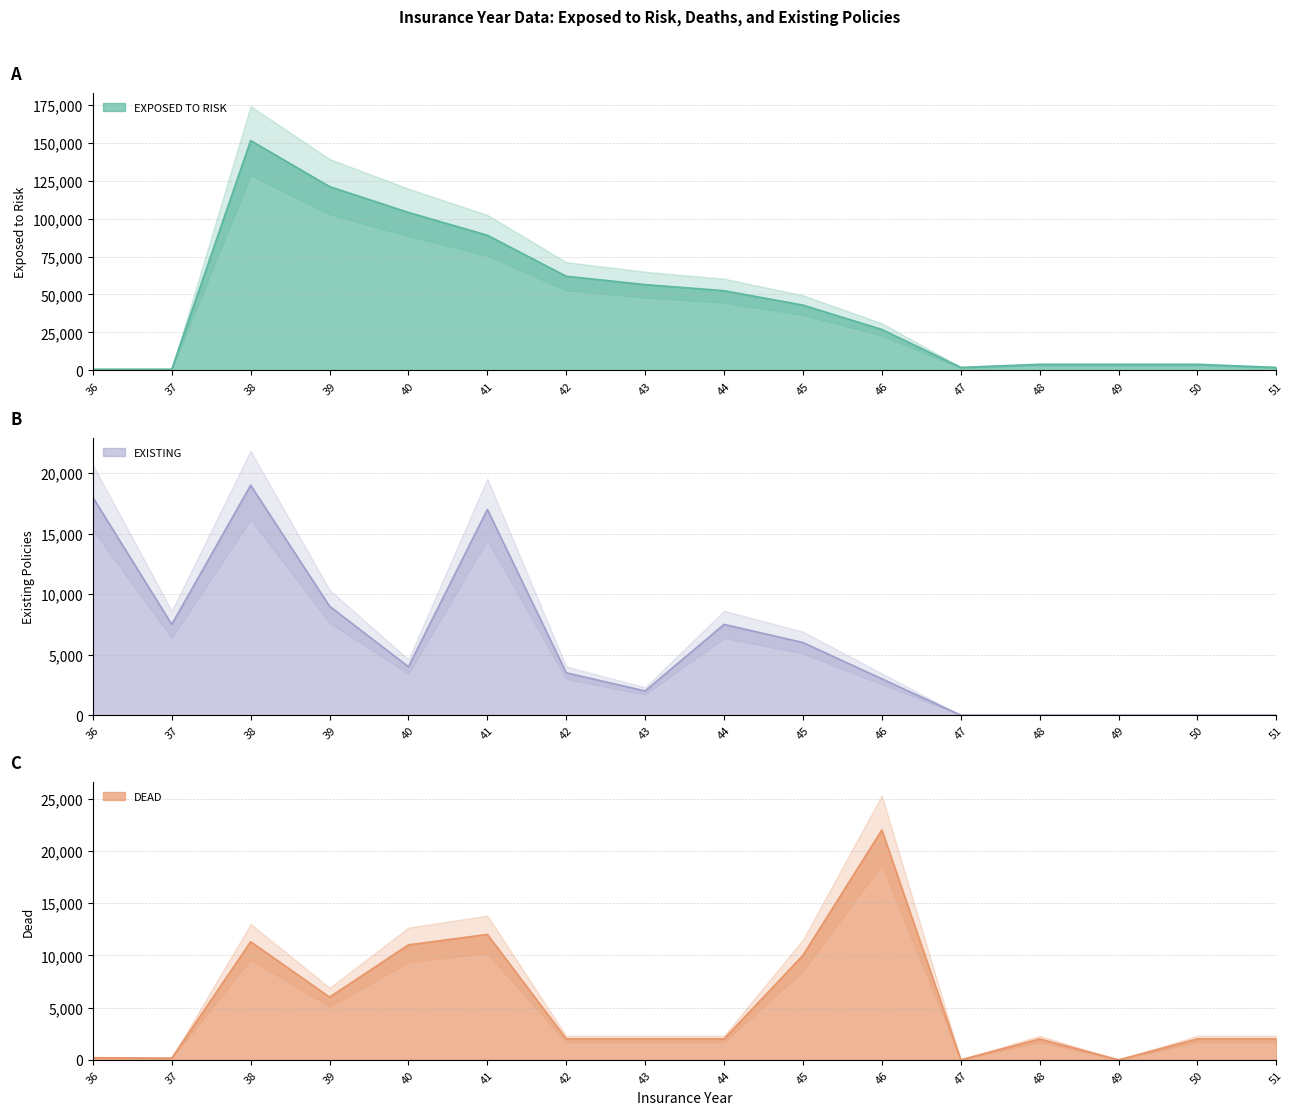

True or false: EXISTING and DEAD intersect in this chart.

True